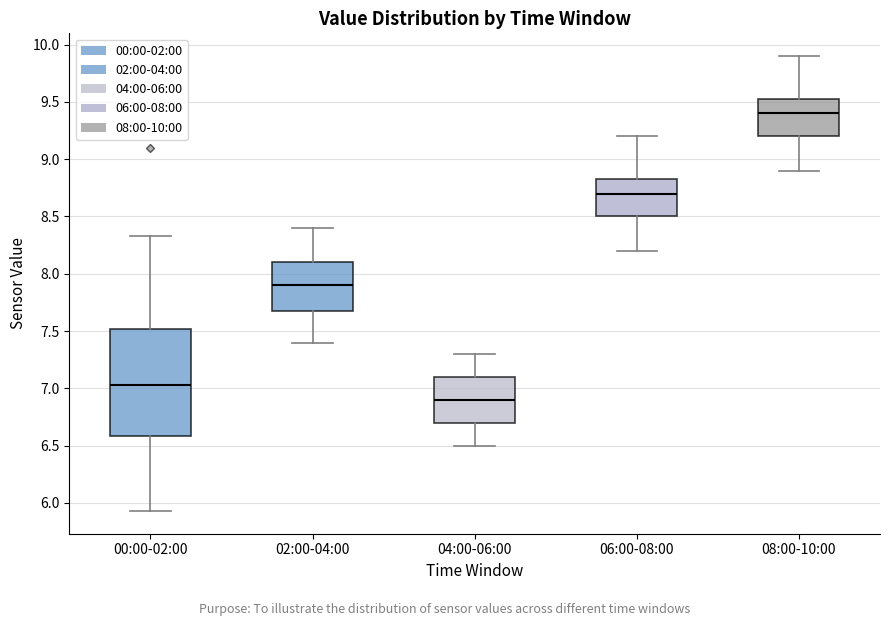

Where is the upper edge of the box for 08:00-10:00 on the y-axis? The values are not printed on the chart, so give them approximately, as read against the axis.

9.55